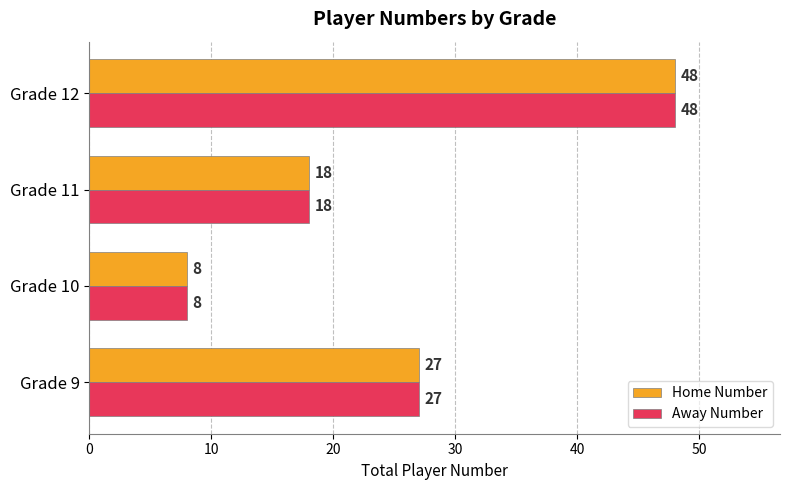

Rank the categories by Away Number value from highest to lowest.

Grade 12, Grade 9, Grade 11, Grade 10